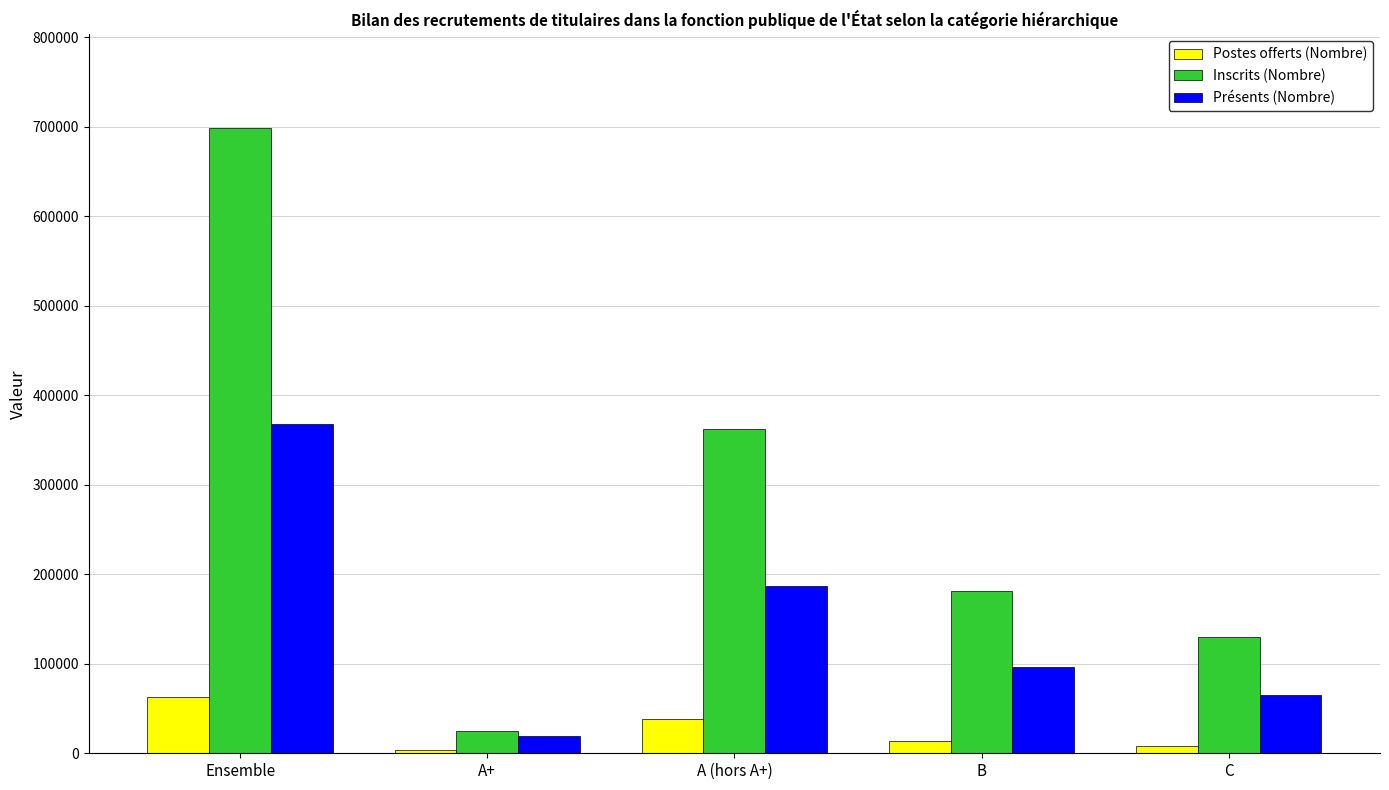

What is the value of the Présents (Nombre) bar at the 3rd from the left?

186755